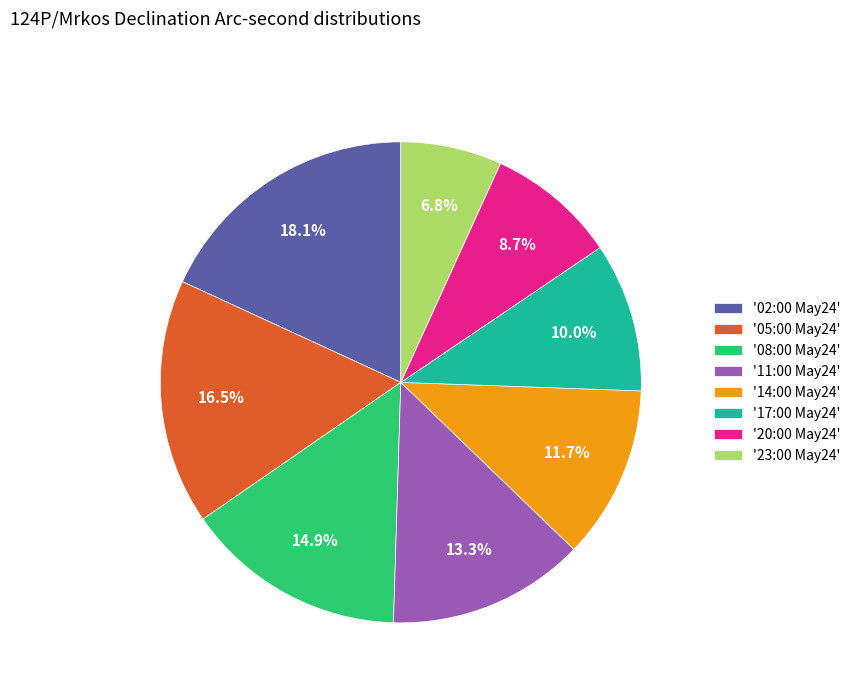

Does '20:00 May24' represent more than half of the total?

No